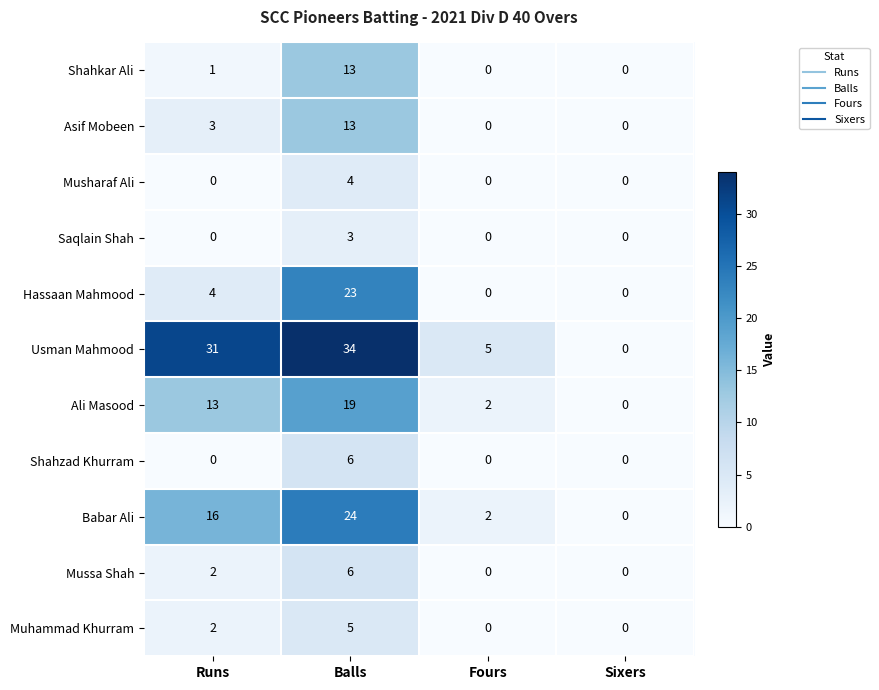

Is it true that Saqlain Shah equals -2 at Sixers?

False